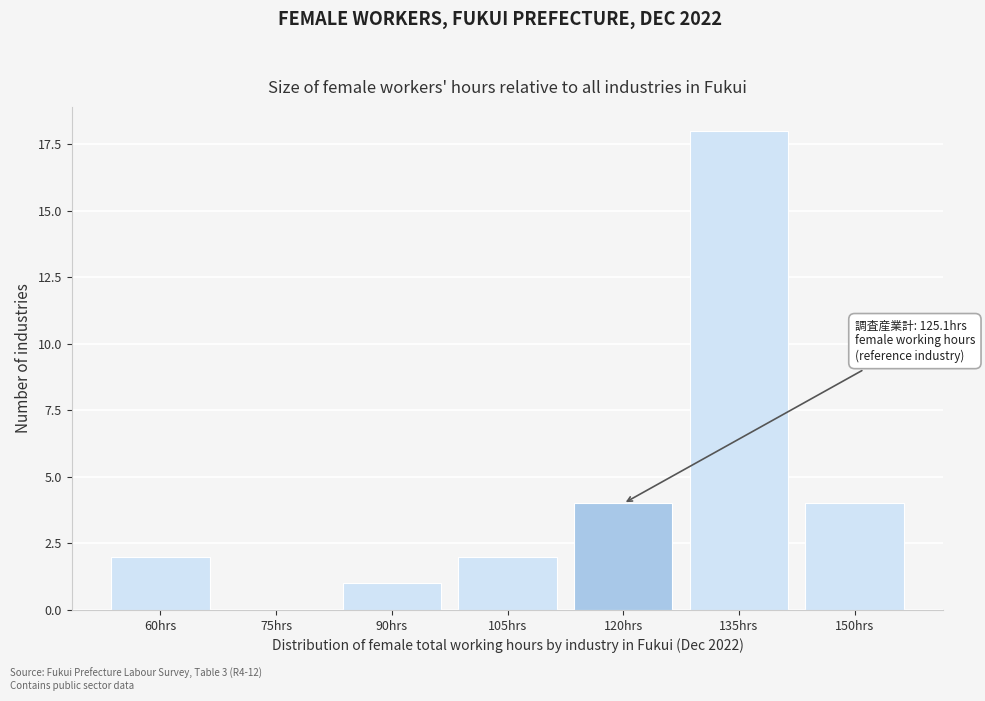

Reading right to left, extract all data points from this chart.

150hrs=4	135hrs=18	120hrs=4	105hrs=2	90hrs=1	75hrs=0	60hrs=2